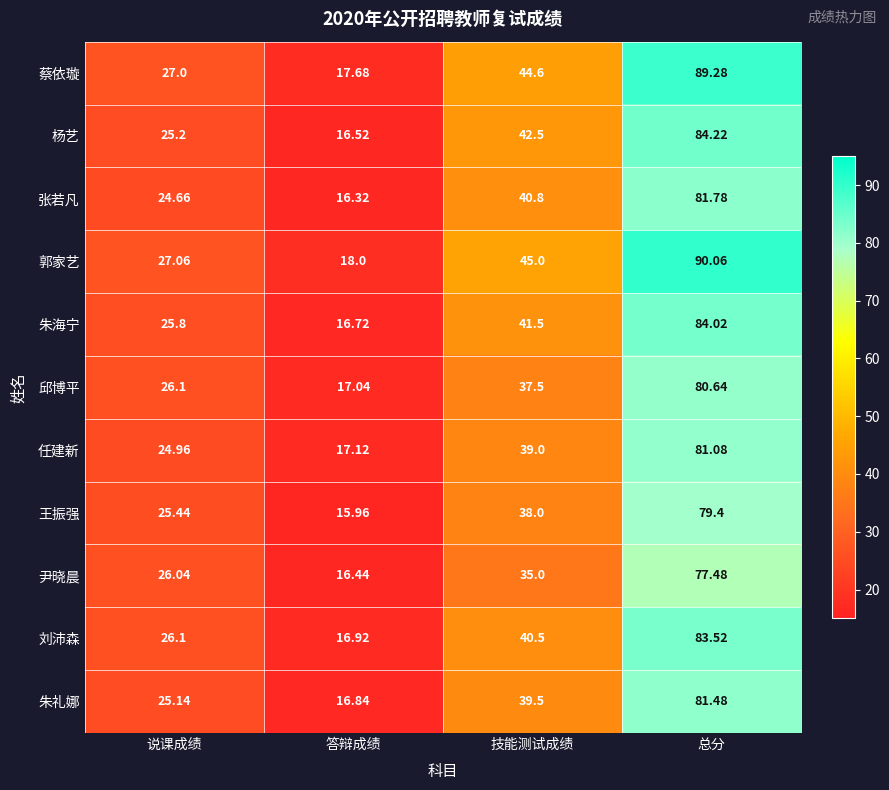

Where is 朱海宁 nearest to the value 50?

技能测试成绩